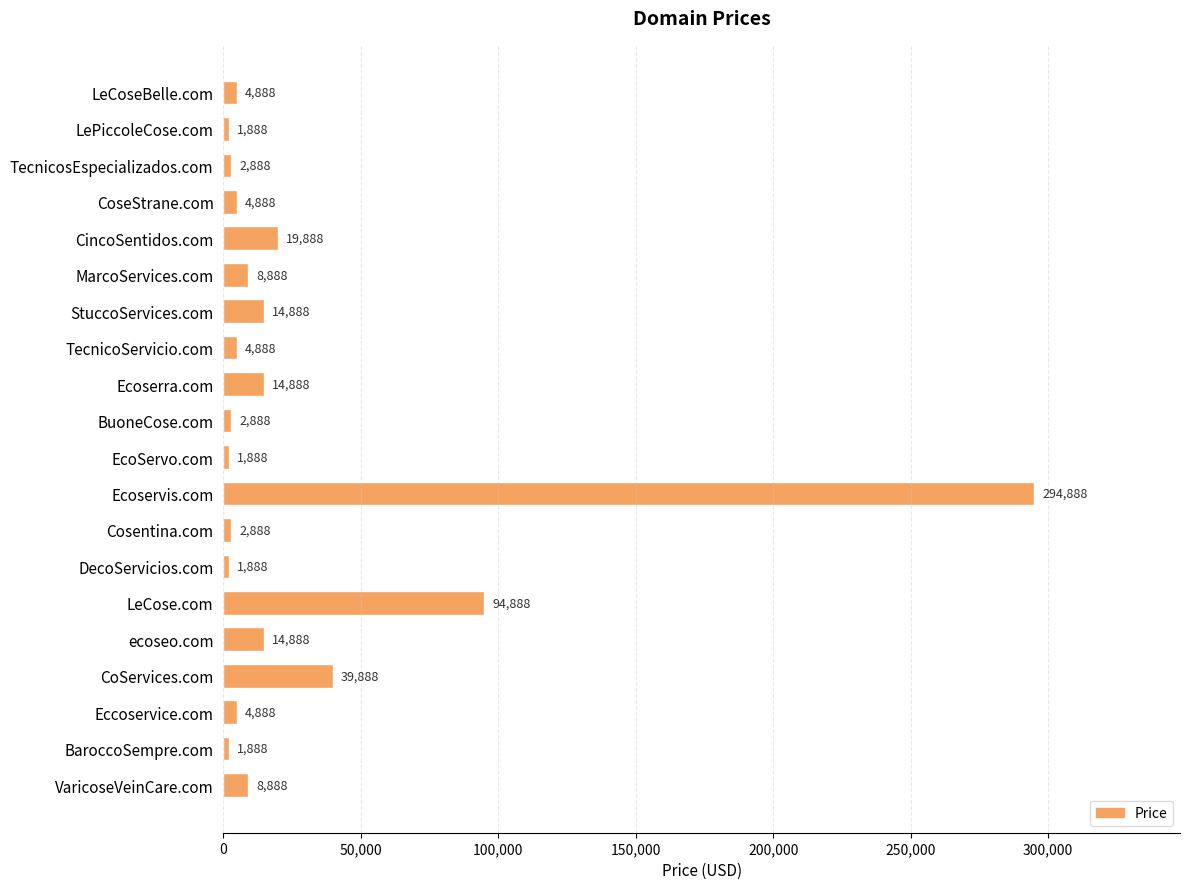

What is the change in value from StuccoServices.com to Cosentina.com?

-12000